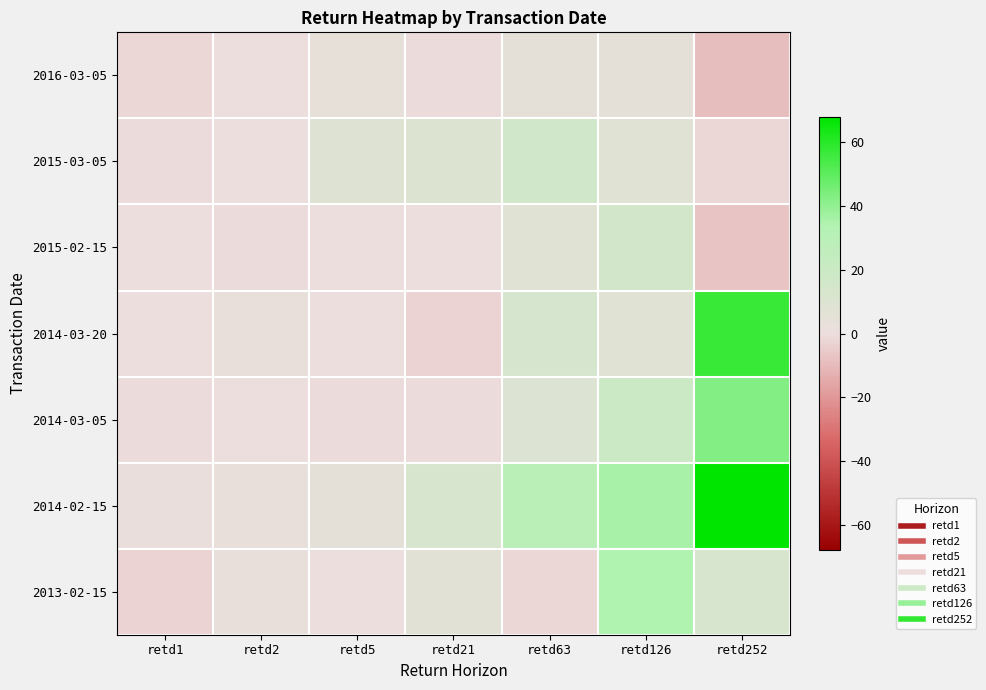

At which category does the chart reach its minimum across all series?

retd252